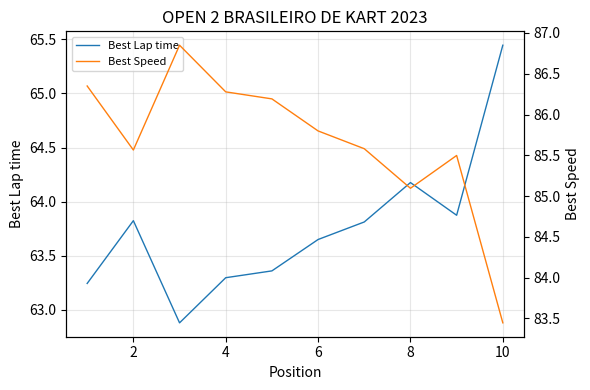

What is the lowest value of the Best Lap time series?

62.9